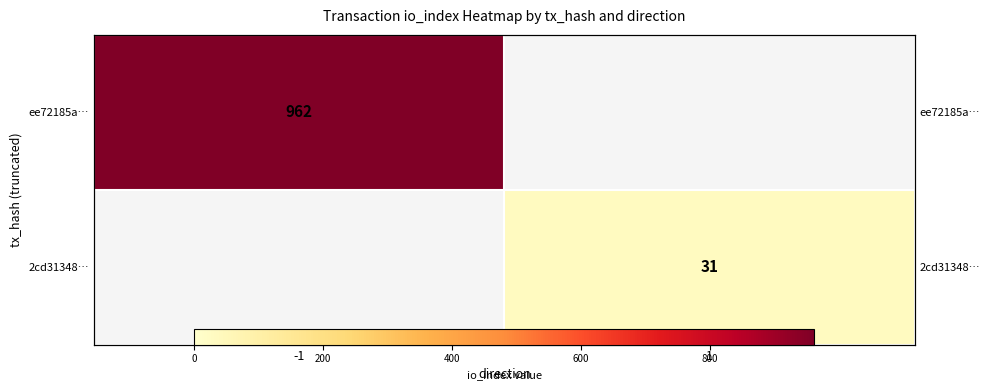

Which category has the lowest value in the 2cd31348… series?

-1